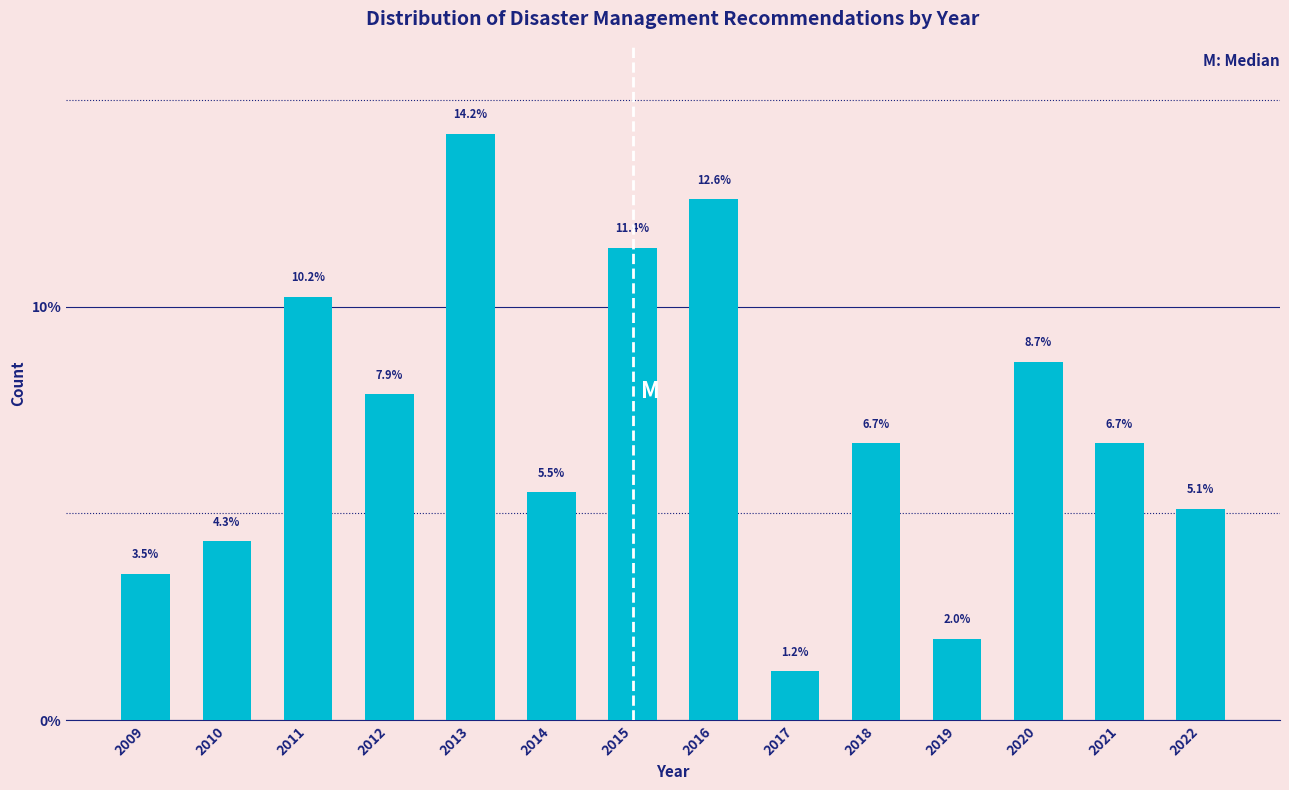

Reading left to right, transcribe all the data shown in this chart.

2009=3.5	2010=4.3	2011=10.2	2012=7.9	2013=14.2	2014=5.5	2015=11.4	2016=12.6	2017=1.2	2018=6.7	2019=2.0	2020=8.7	2021=6.7	2022=5.1